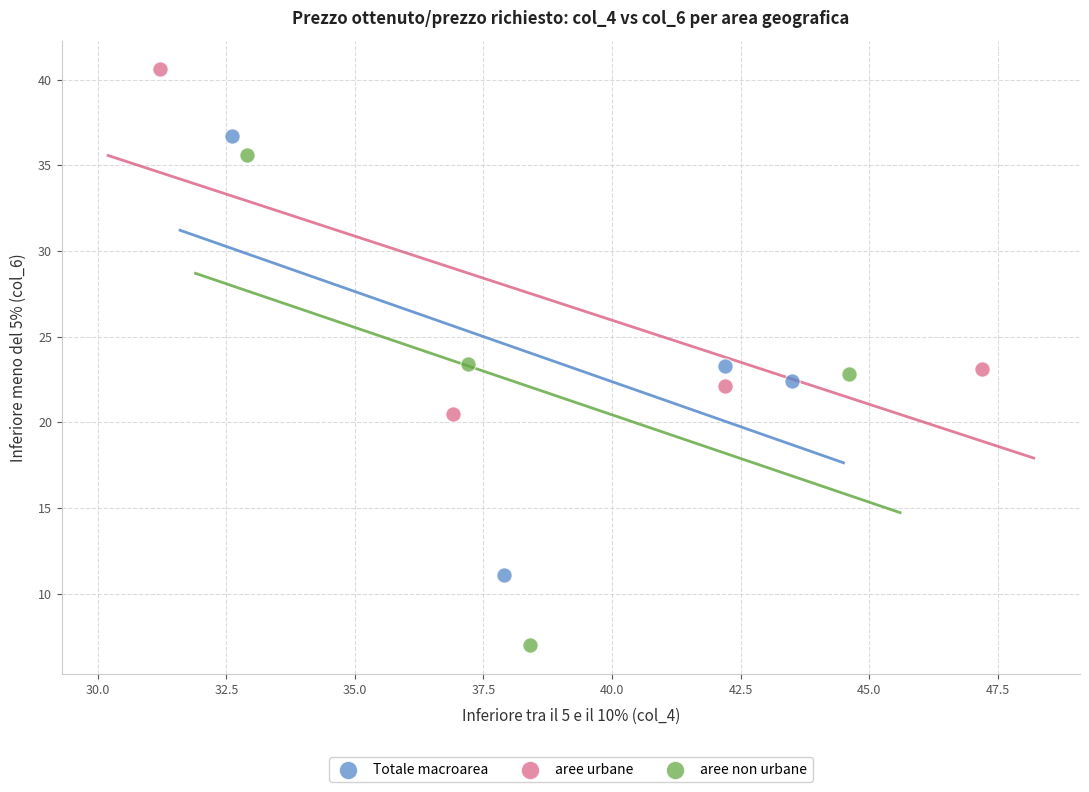

Which series contains the lowest Y value?

aree non urbane